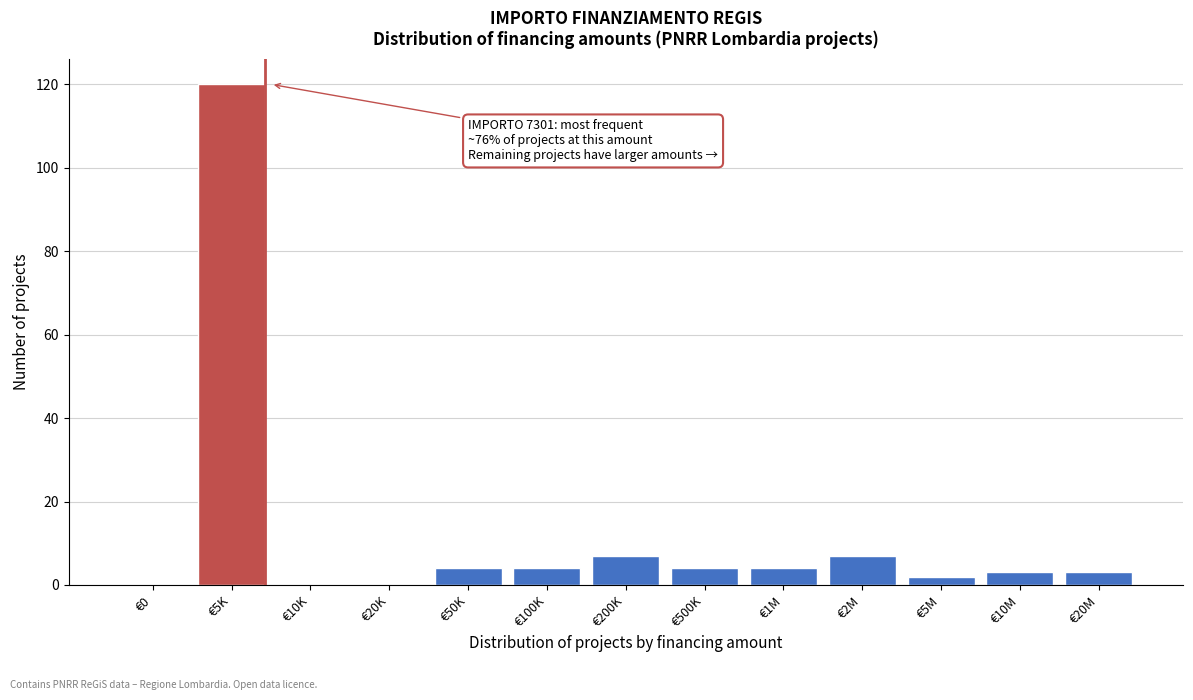

Reading left to right, list all the values displayed in this chart.

€0=0	€5K=120	€10K=0	€20K=0	€50K=4	€100K=4	€200K=7	€500K=4	€1M=4	€2M=7	€5M=2	€10M=3	€20M=3